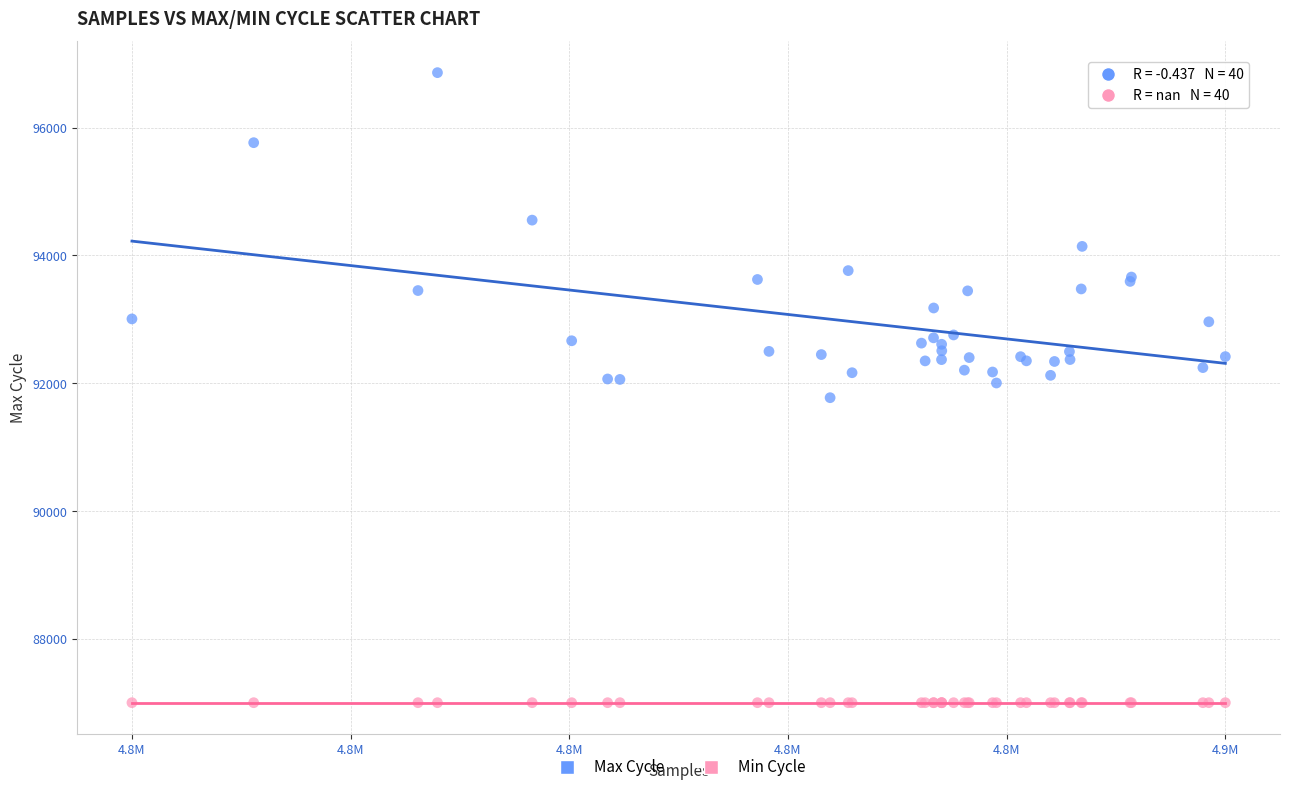

What are all the series names shown in the legend?

Max Cycle, Min Cycle